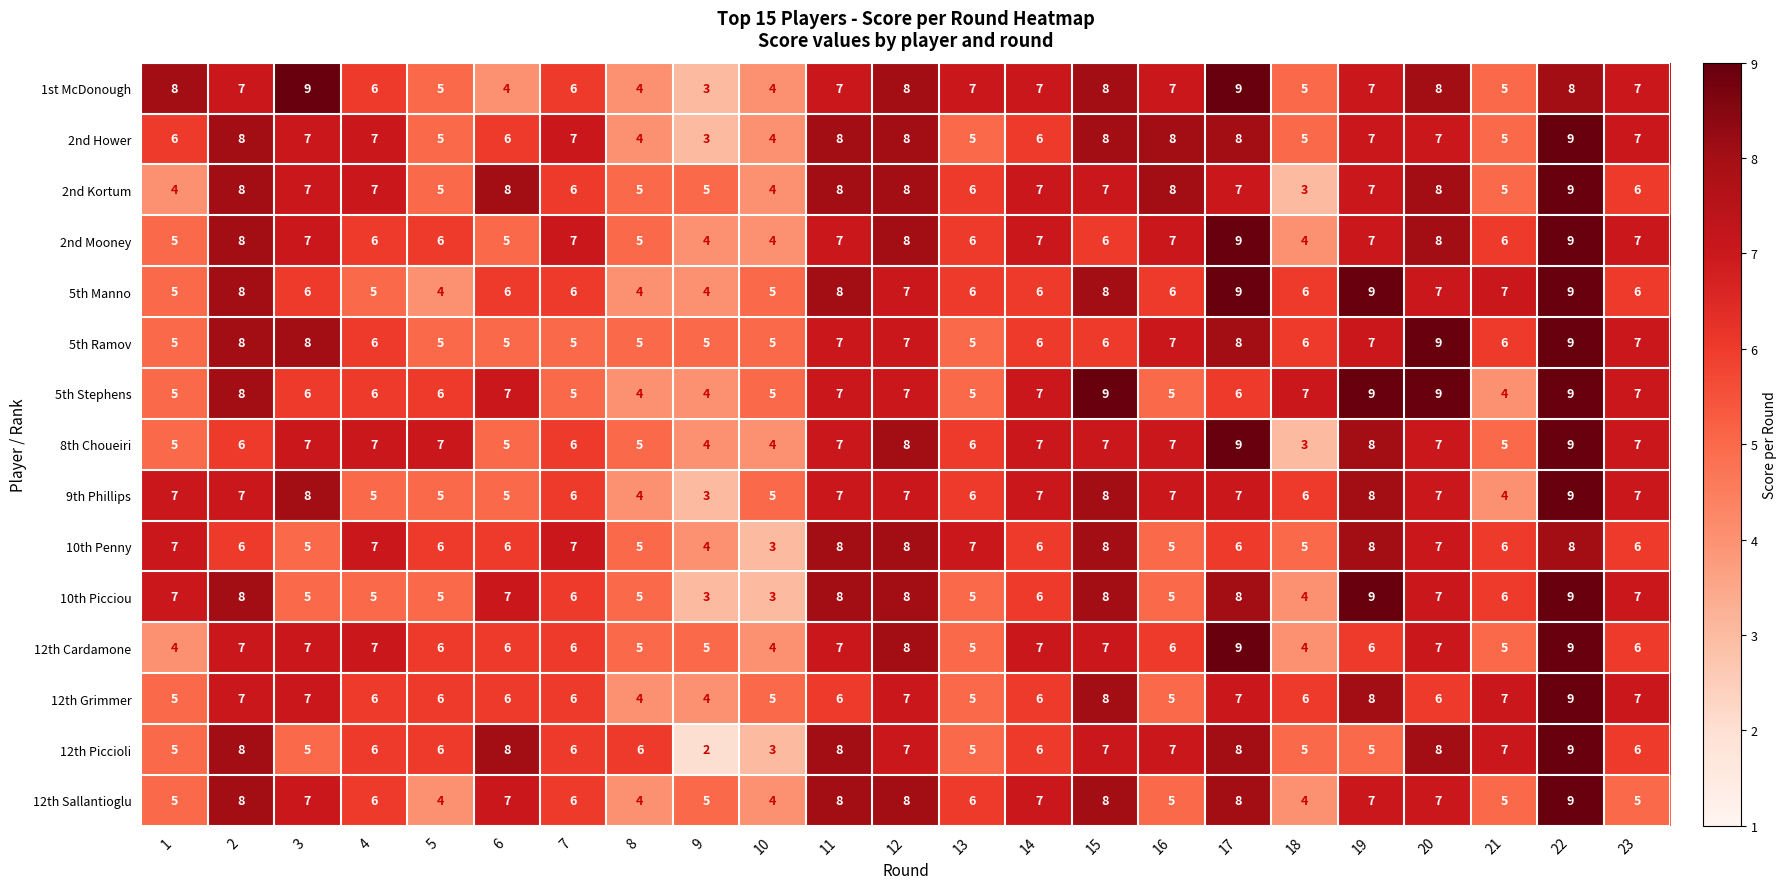

At how many categories does at least one series exceed 4?

23